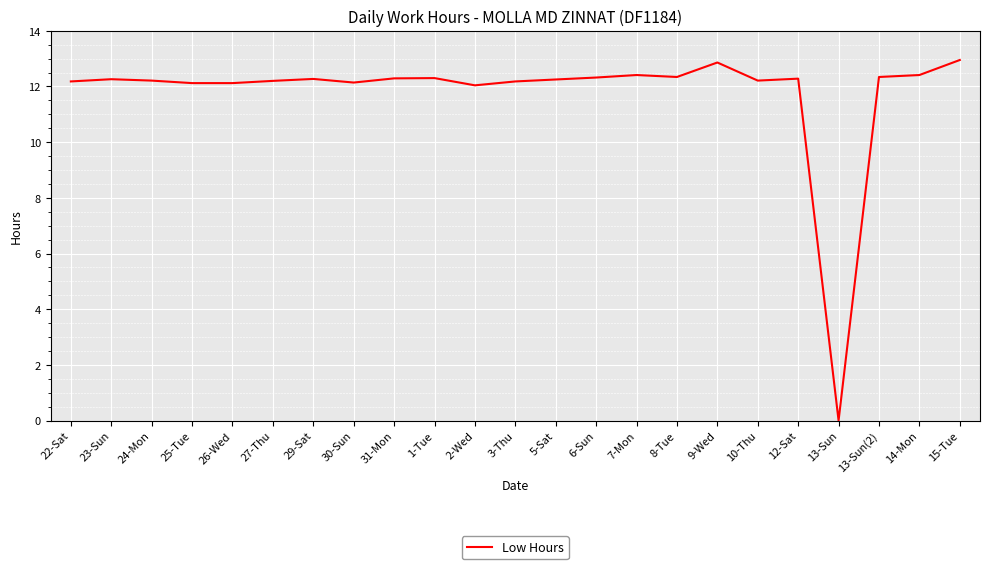

Between 13-Sun and 13-Sun(2), which is larger?

13-Sun(2)